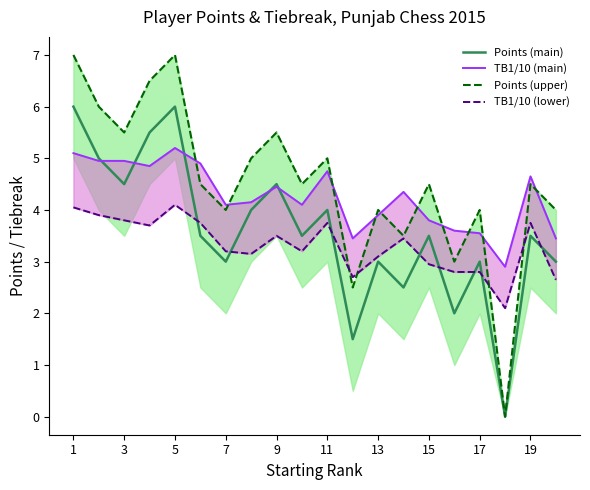

What are all the series names shown in the legend?

Points (main), TB1/10 (main), Points (upper), TB1/10 (lower)